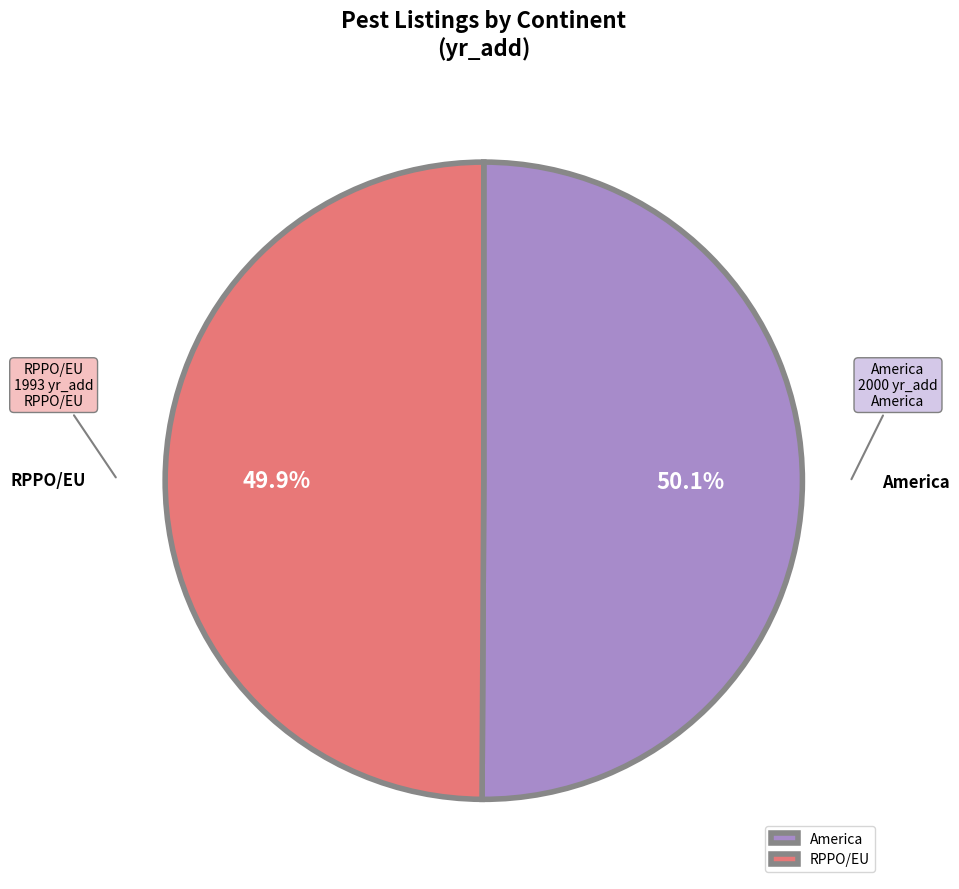

The America slice represents 42% of the pie. True or false?

False